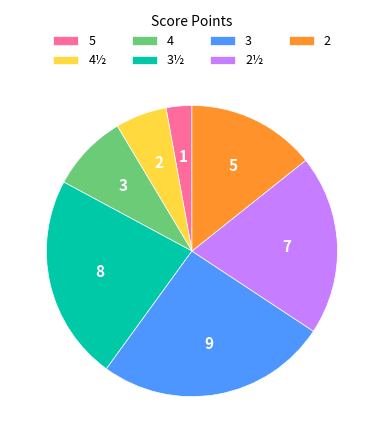

Does any single category account for the majority?

No